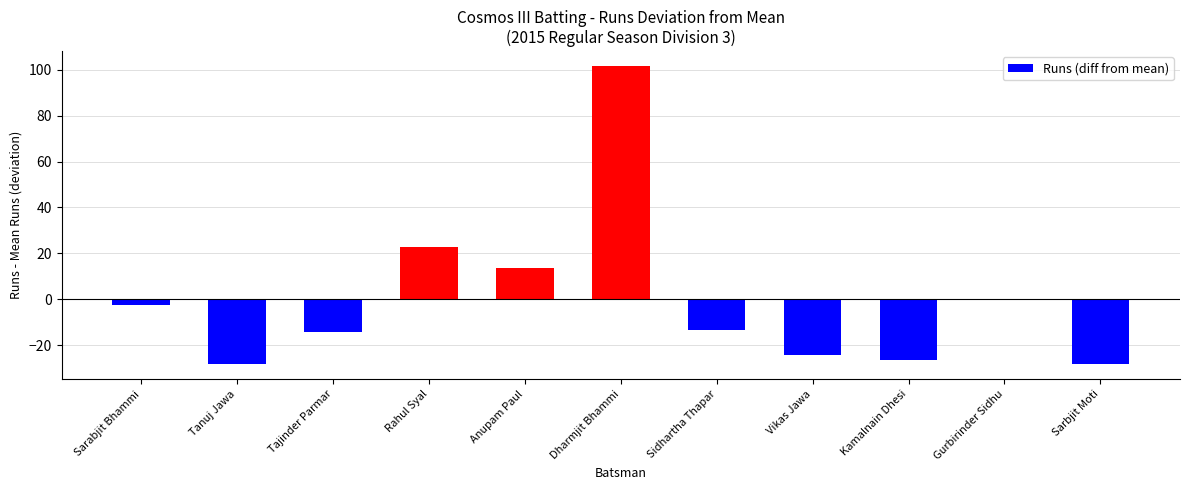

What is the maximum value shown in the chart?

101.6